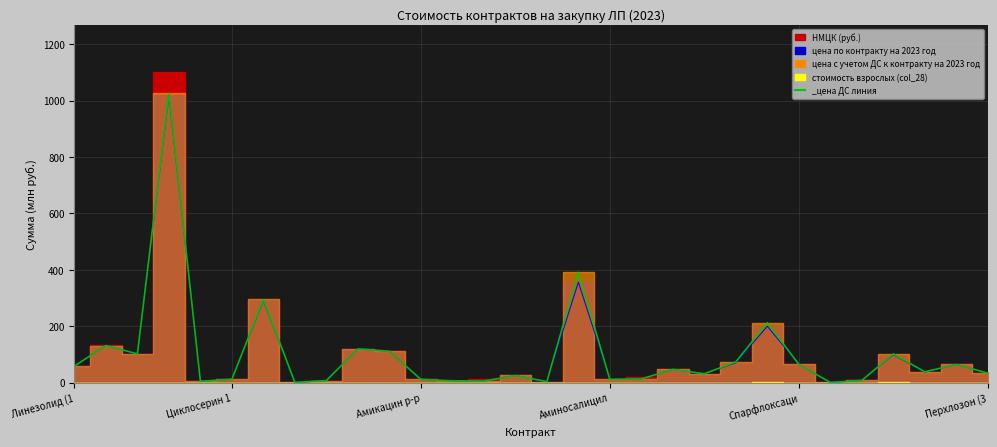

The цена по контракту на 2023 год series shows 11.9 at Циклосерин 1. True or false?

True